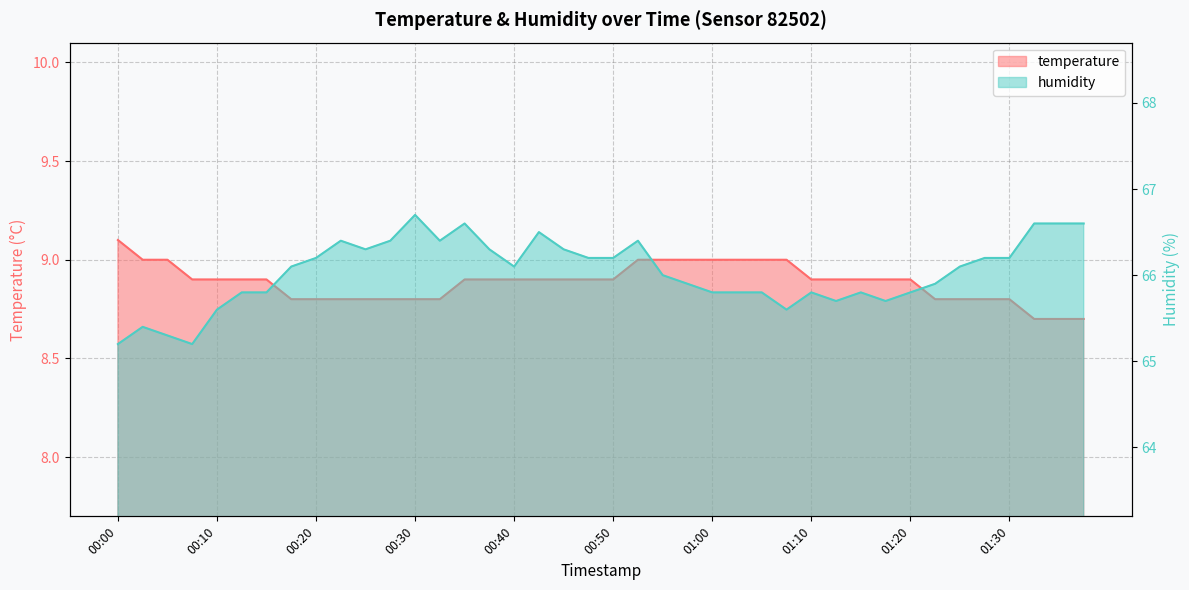

True or false: temperature and humidity cross at least once.

False